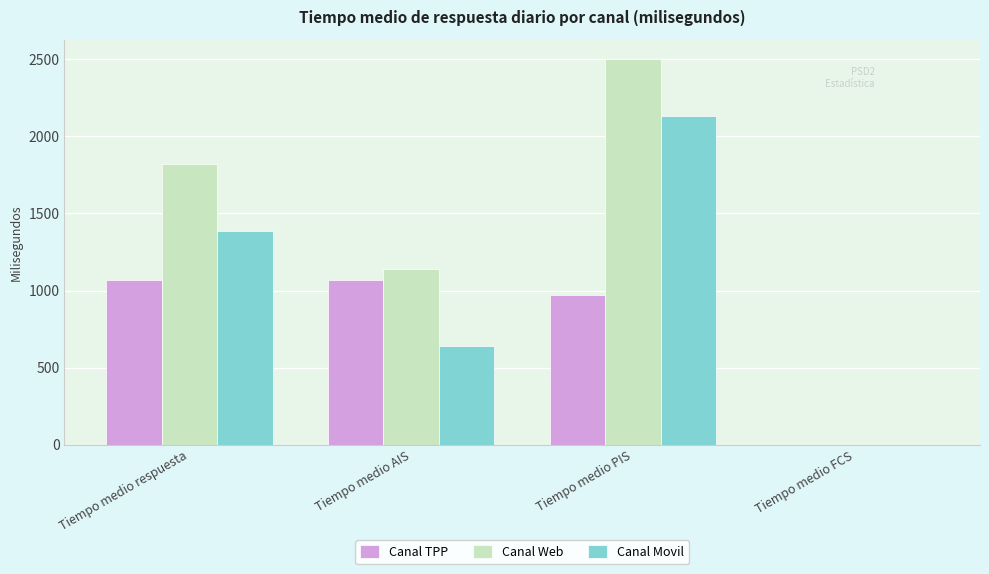

Is it true that Canal Web equals 234 at Tiempo medio AIS?

False